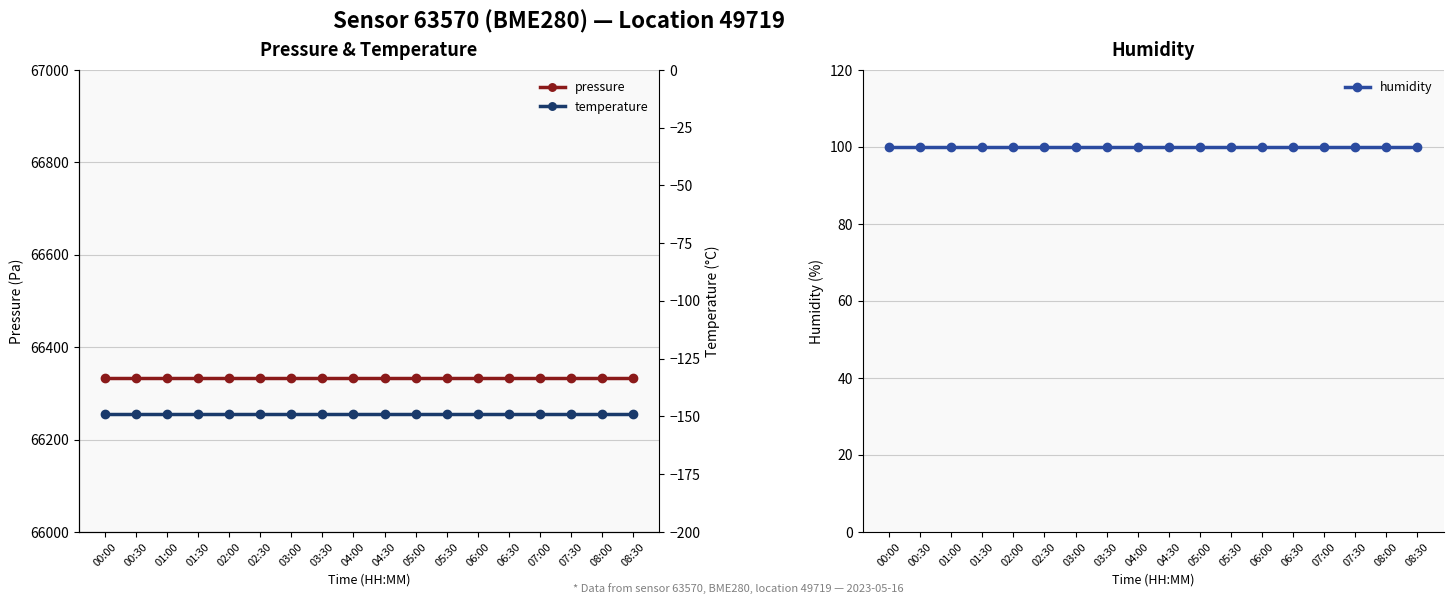

What is the label of the 1st point from the right?

08:30